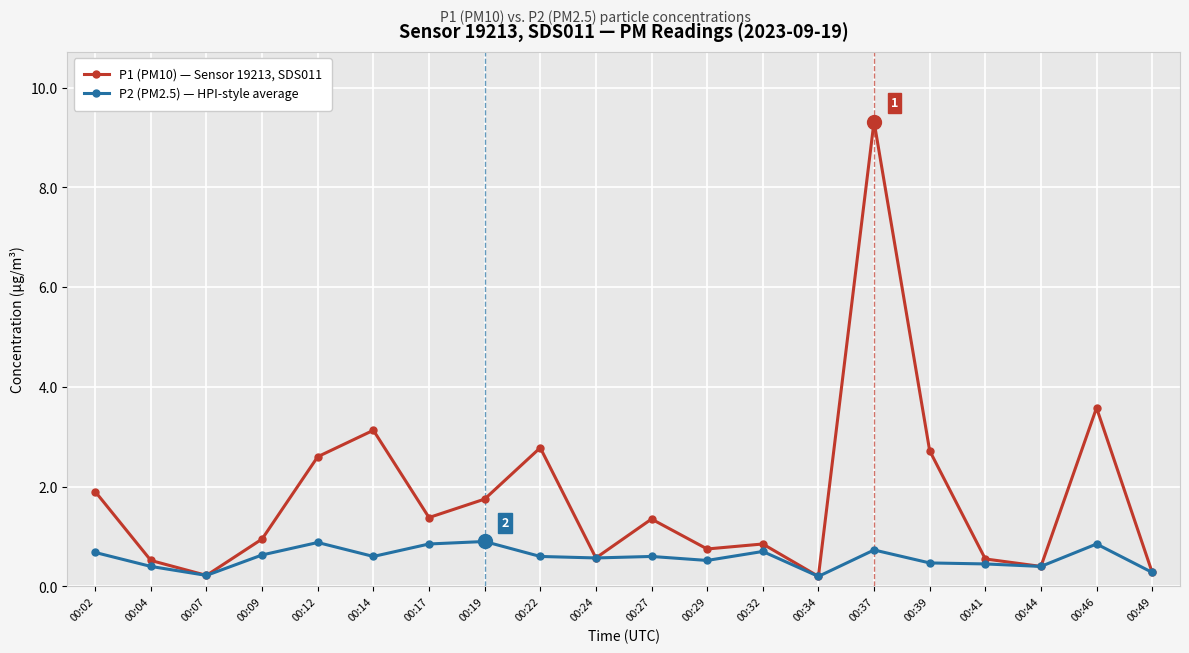

How many distinct data groups are displayed?

2